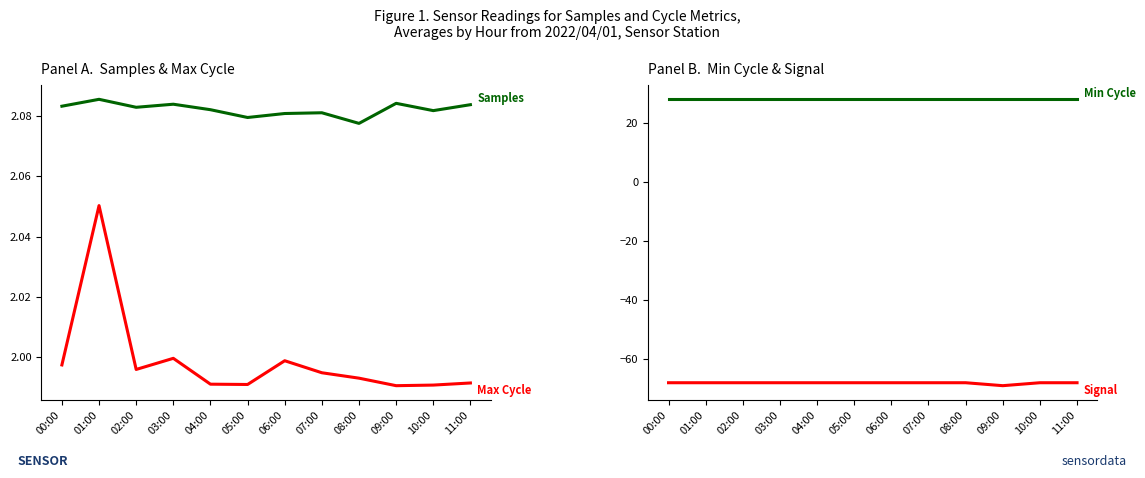

Count the Signal values in the range -68 to -67.

11